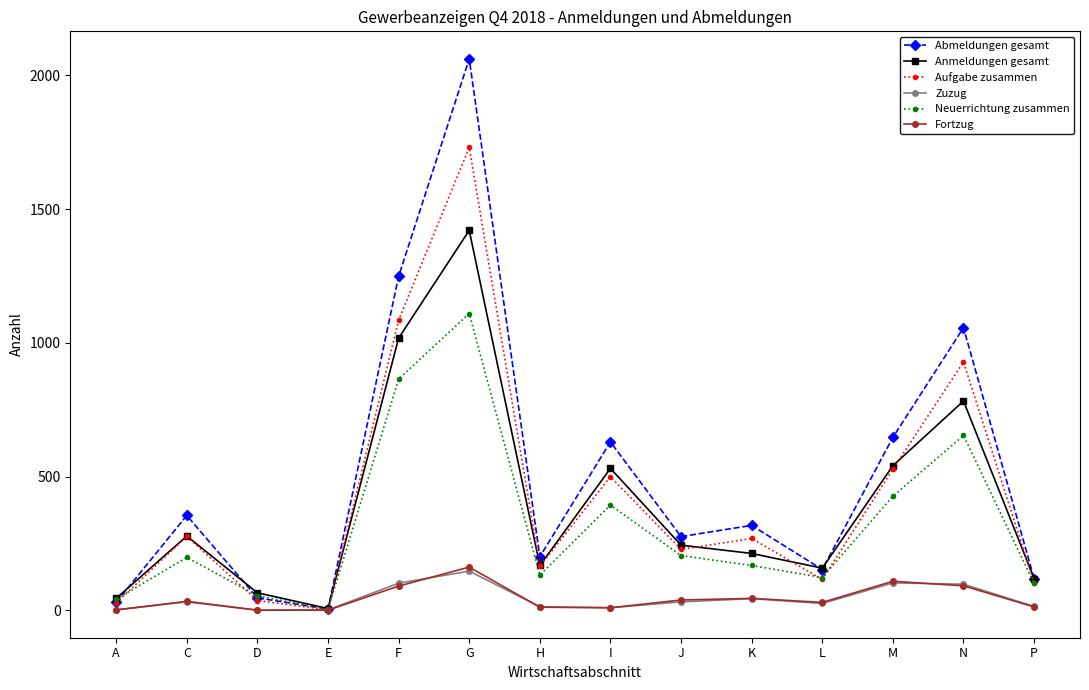

What is the difference between the maximum and minimum values in the Zuzug series?

146